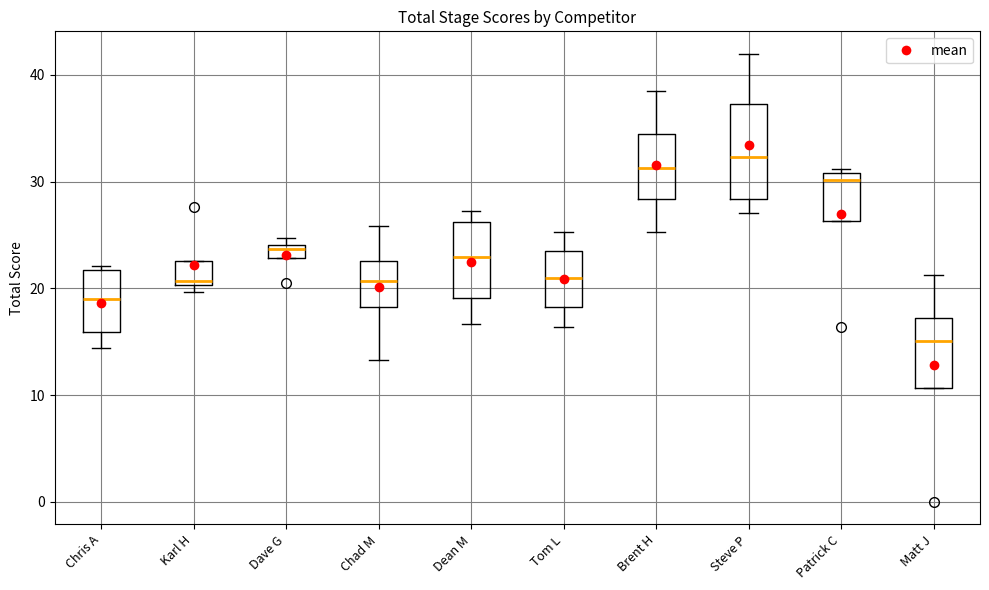

Comparing the boxes themselves (not the whiskers), which one is the tallest?

Steve P